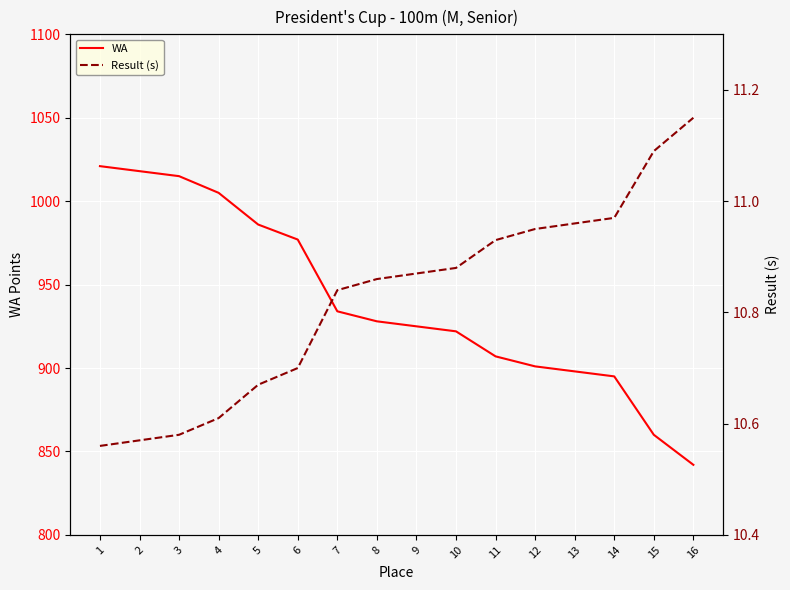

What is the total value across all series at 11?

917.9